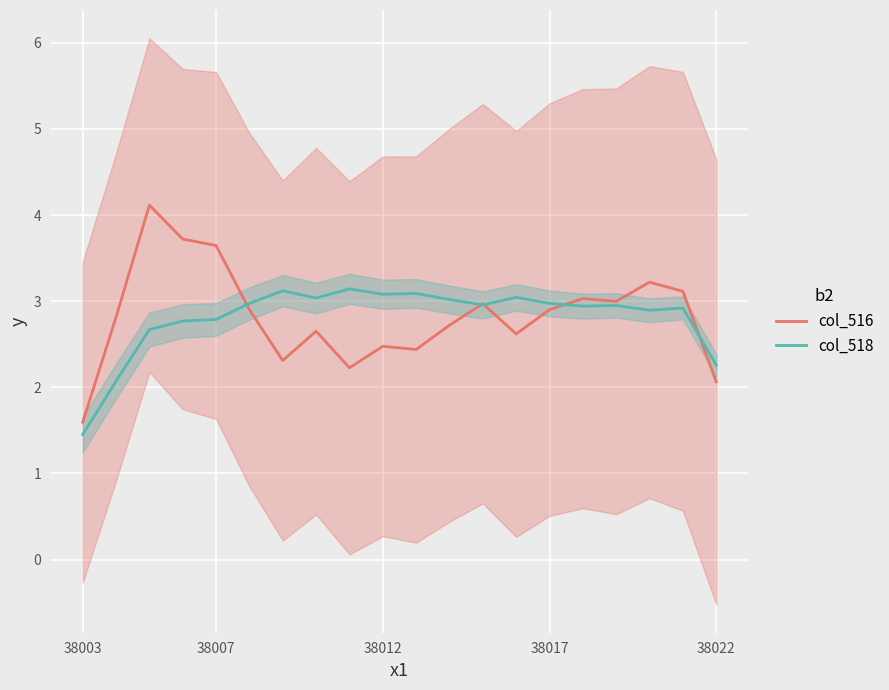

Which series has the widest spread of values?

col_516